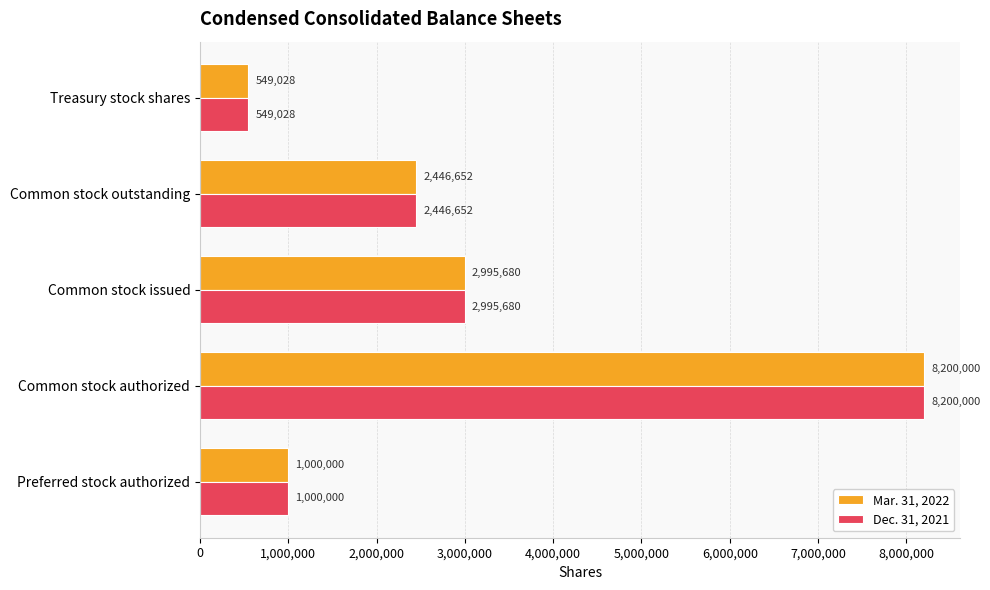

Is it true that Dec. 31, 2021 equals 1468453 at Preferred stock authorized?

False